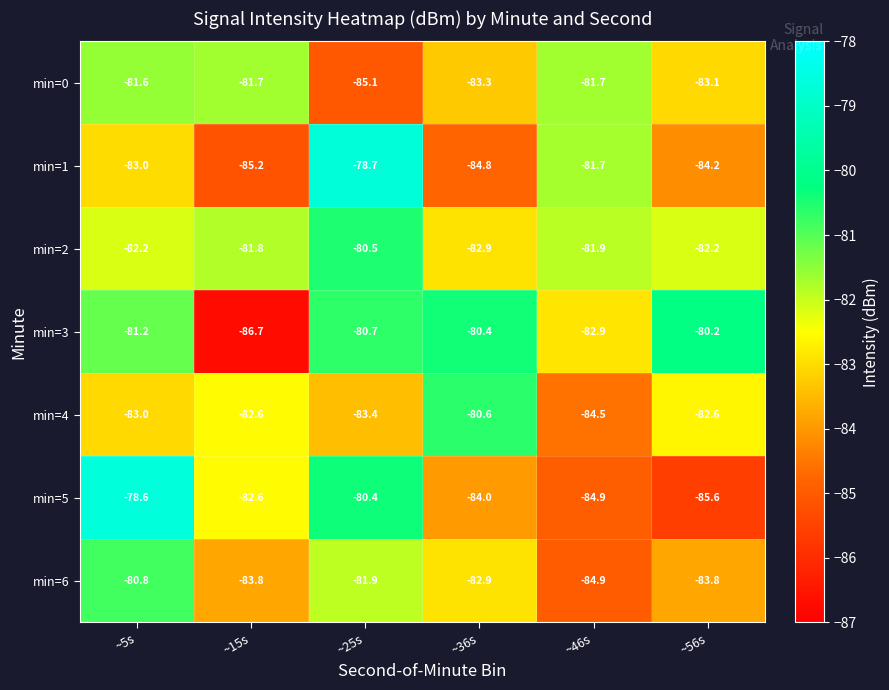

What is the difference between the maximum and minimum values in the min=1 series?

6.5